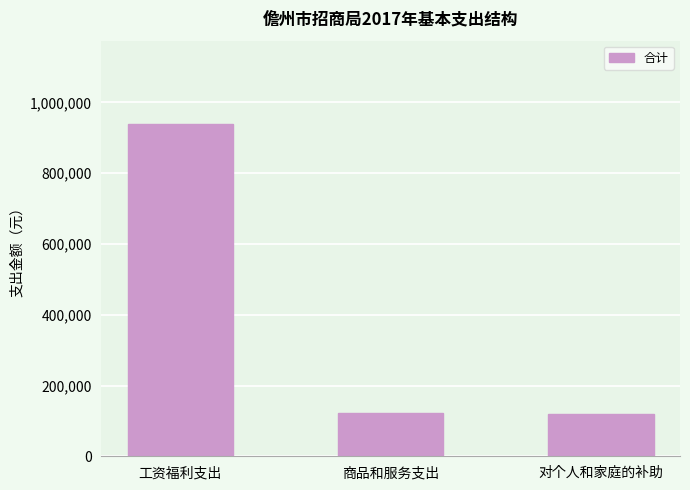

What is the difference between the maximum and minimum values?

819892.7